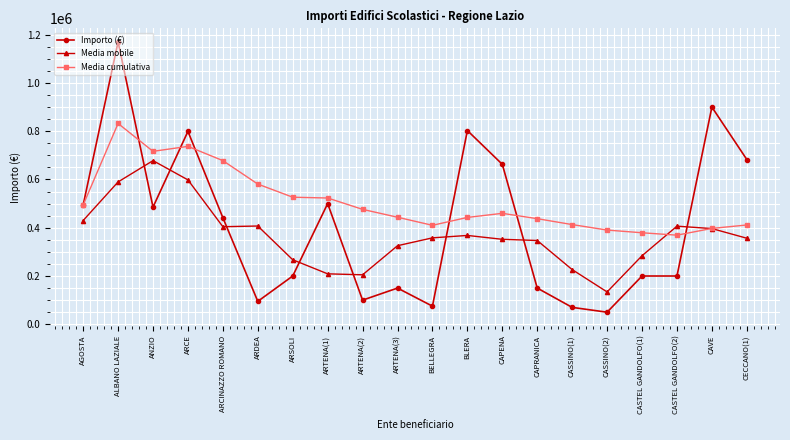

How many lines are shown in the chart?

3